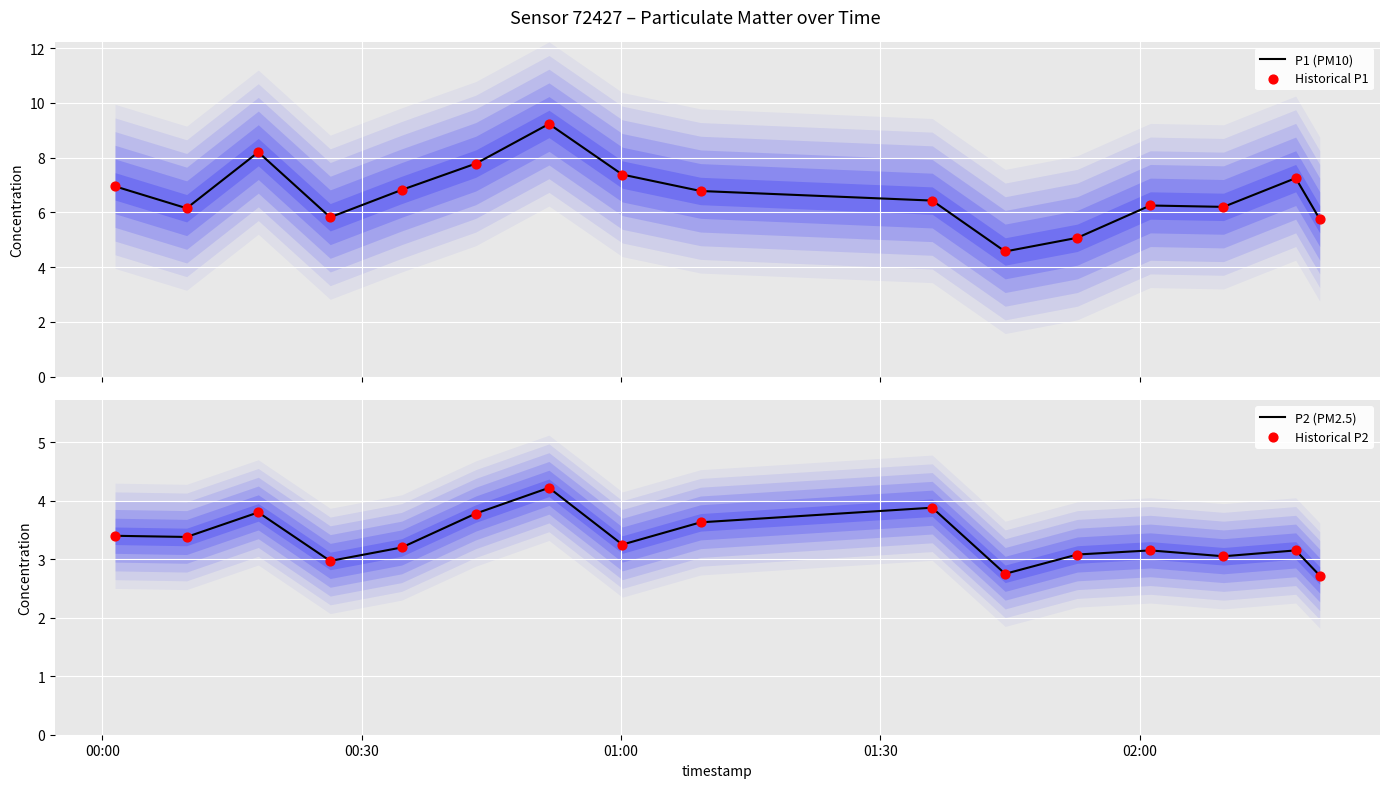

What is the highest value of the P1 (PM10) series?

9.2